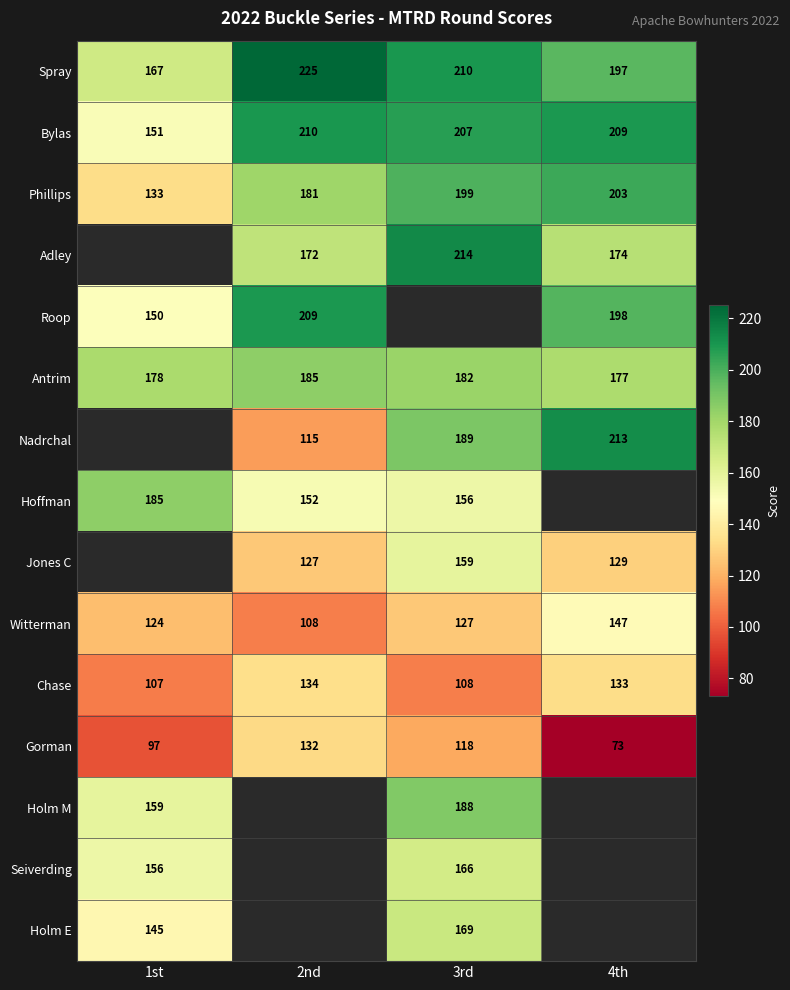

What is the maximum value shown in the chart?

225.0